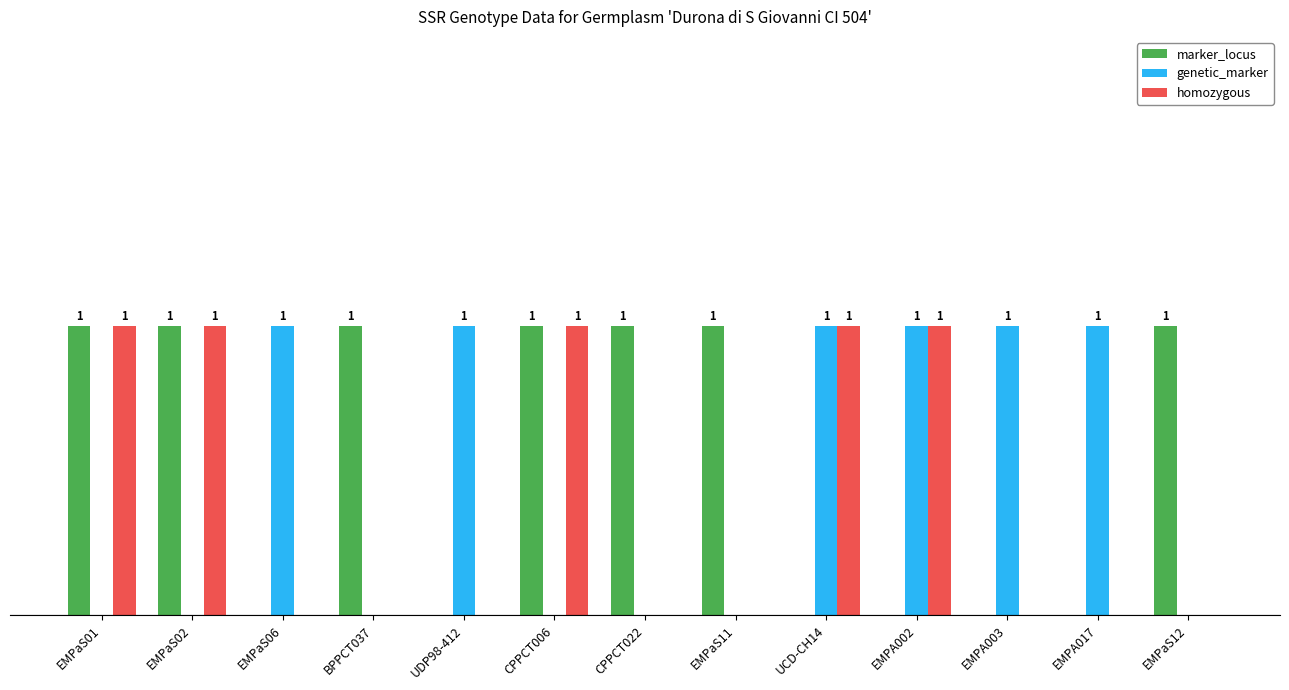

Are the bars horizontal?

No